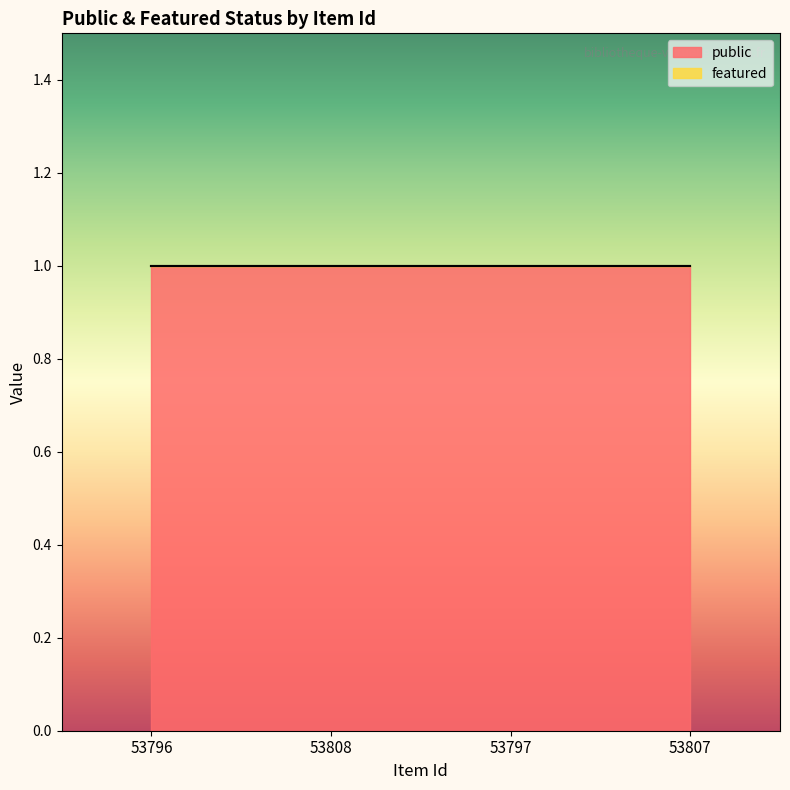

Rank the categories by featured value from lowest to highest.

53796, 53808, 53797, 53807